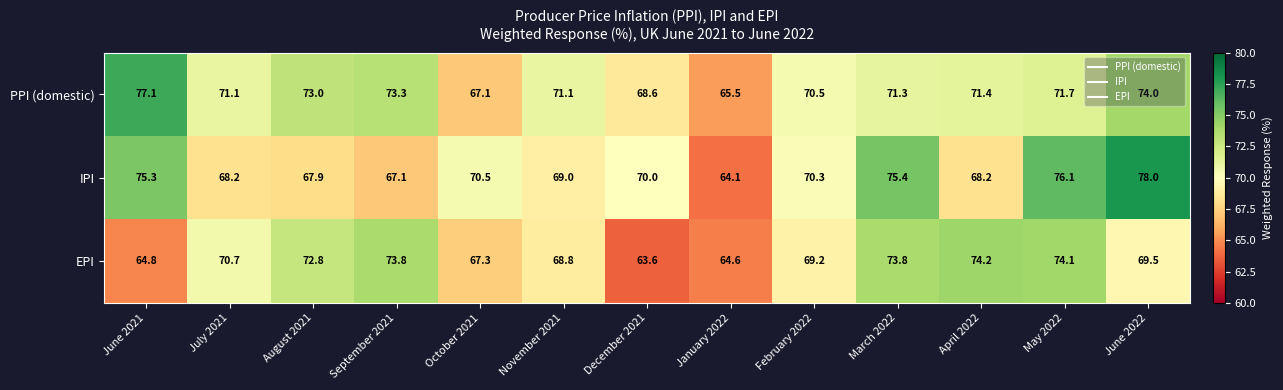

Is it true that IPI equals 68.2 at July 2021?

True